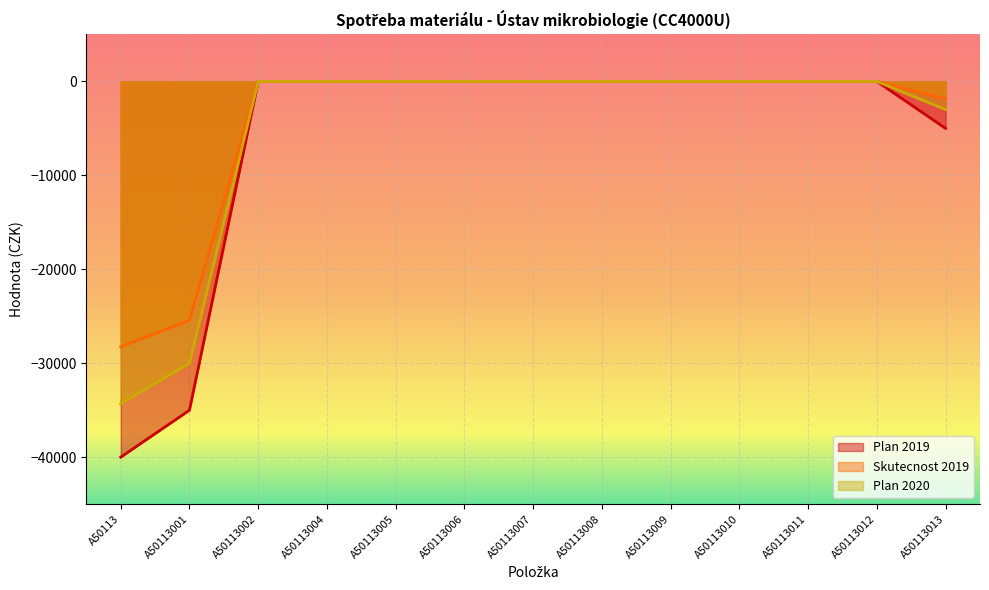

At how many categories does at least one series exceed -30269?

13